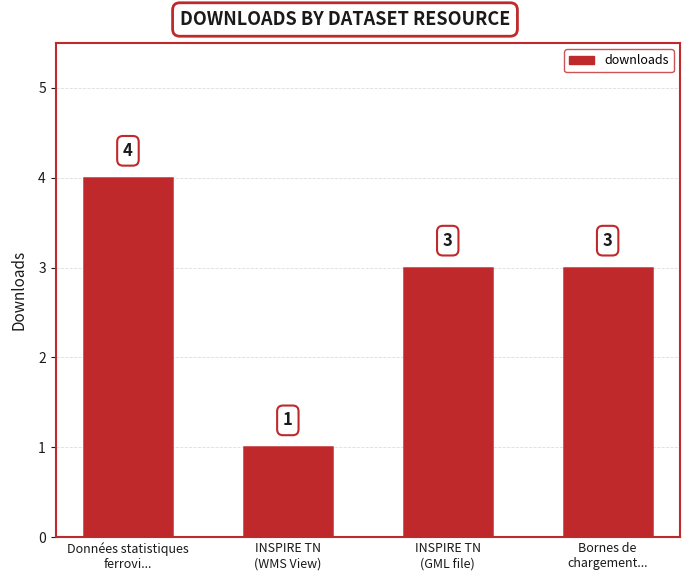

Count the values in the range 3 to 4.

3